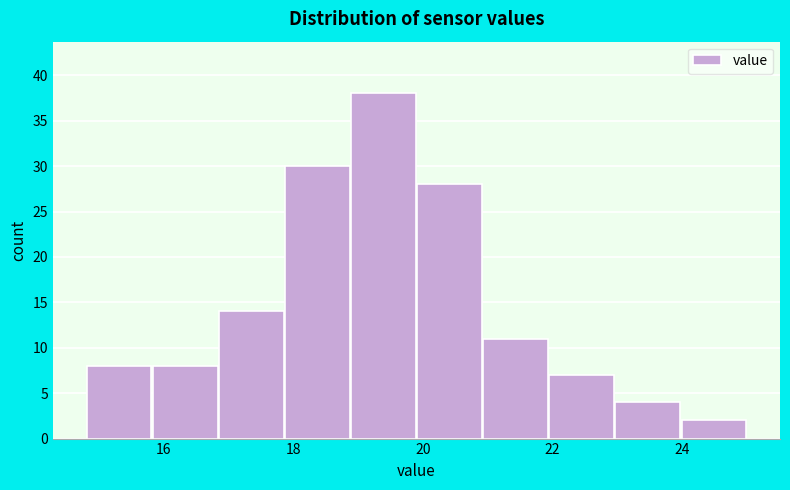

What is the height of the bar covering 20.92 to 21.94 on the x-axis? Neither the bar edges nor the heights are printed on the chart, so give them approximately, as read against the axes.

11